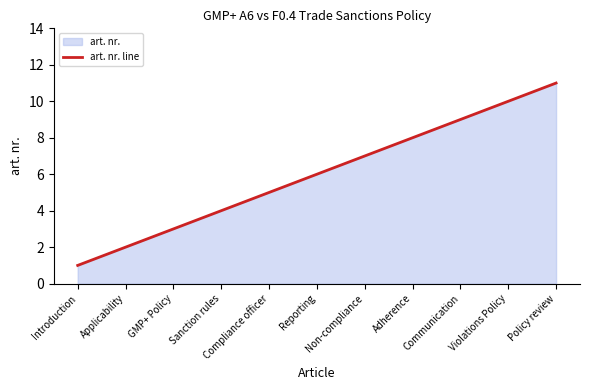

The value at Communication is 13. True or false?

False